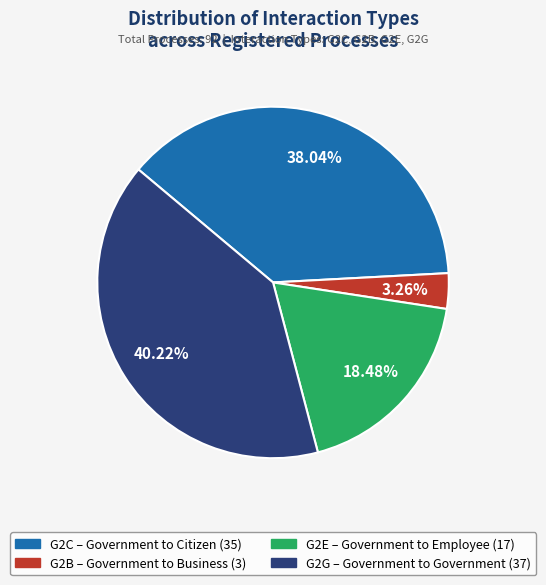

Which has a higher value, G2C or G2B?

G2C